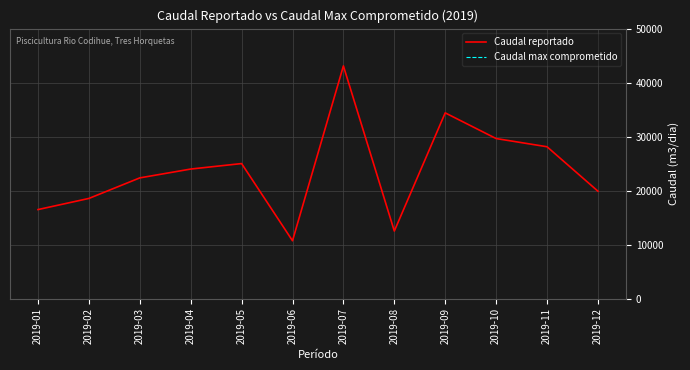

What is the change in value from 2019-05 to 2019-10?

+4632.6